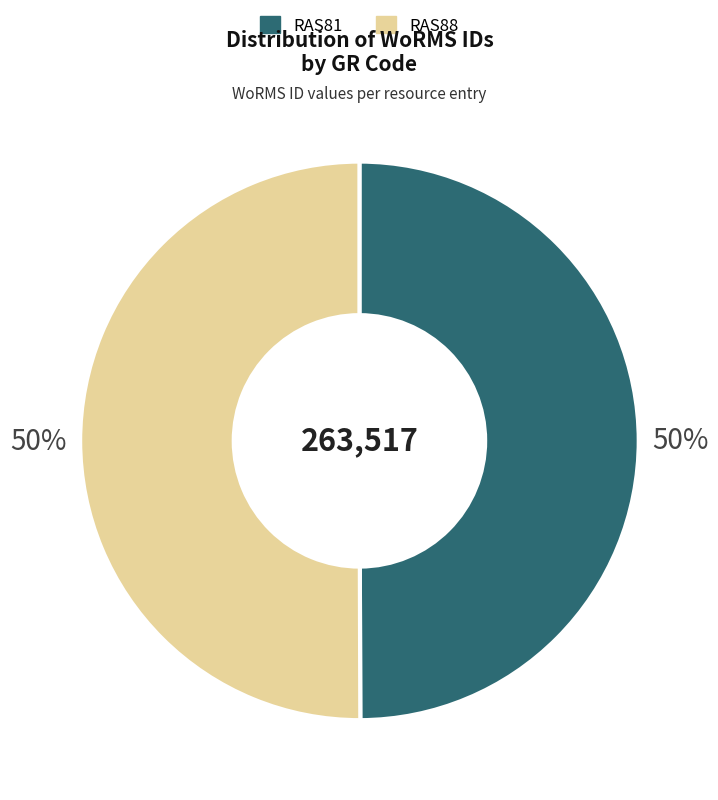

Is the sum of RAS81 and RAS88 greater than half?

Yes